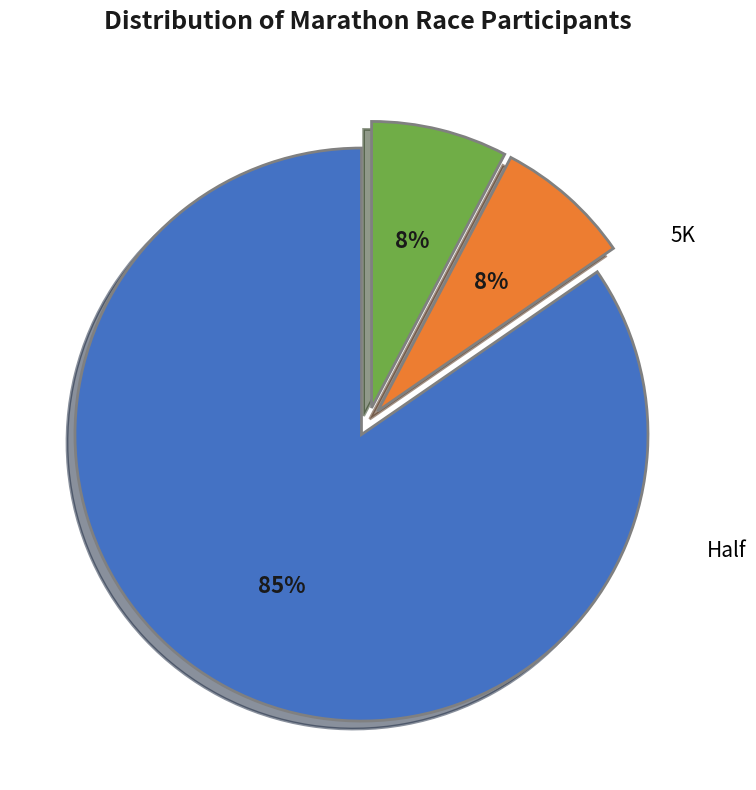

Is there a majority slice in this chart?

Yes